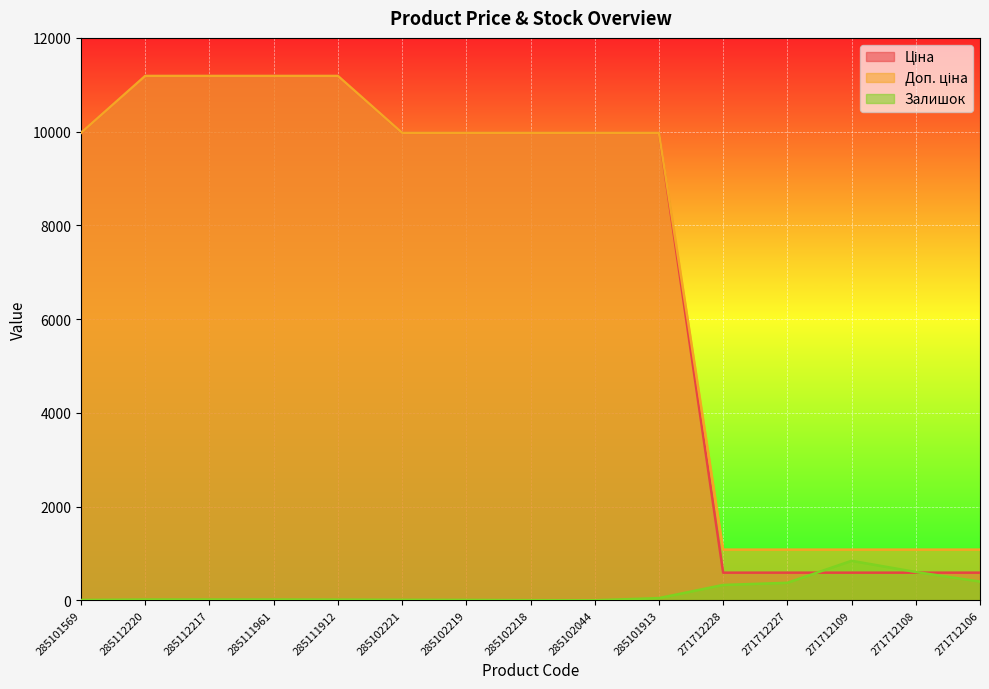

Which category has the highest value across all series?

285112220